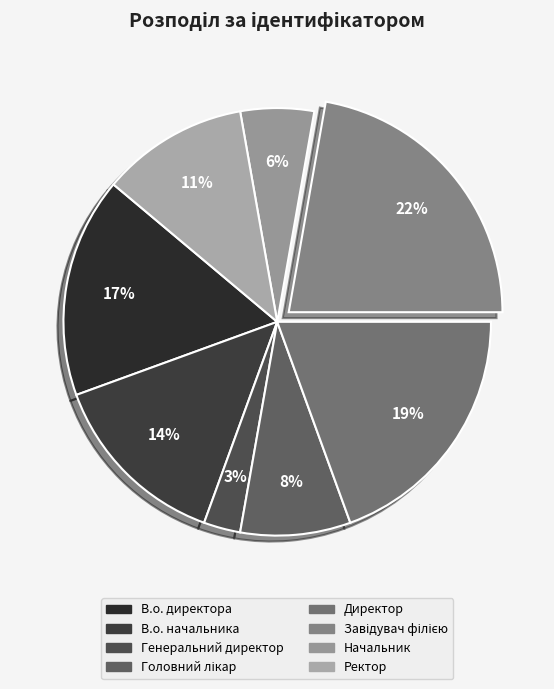

Is it true that В.о. директора is 17% of the pie?

True